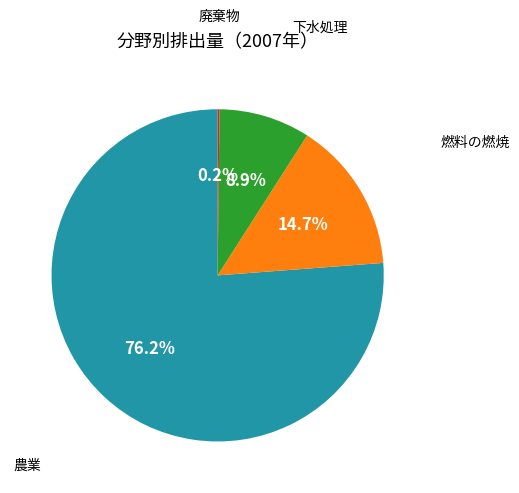

Which category has the biggest portion of the pie?

農業